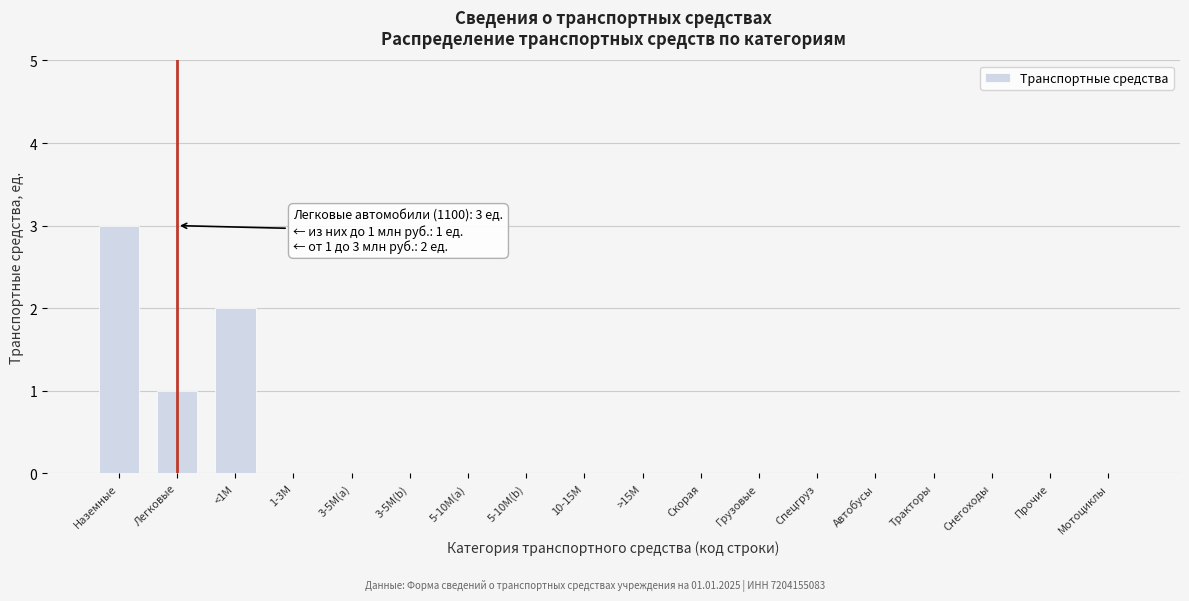

Reading left to right, what are all the values shown in this chart?

Наземные=3	Легковые=1	<1M=2	1-3M=0	3-5M(a)=0	3-5M(b)=0	5-10M(a)=0	5-10M(b)=0	10-15M=0	>15M=0	Скорая=0	Грузовые=0	Спецгруз=0	Автобусы=0	Тракторы=0	Снегоходы=0	Прочие=0	Мотоциклы=0